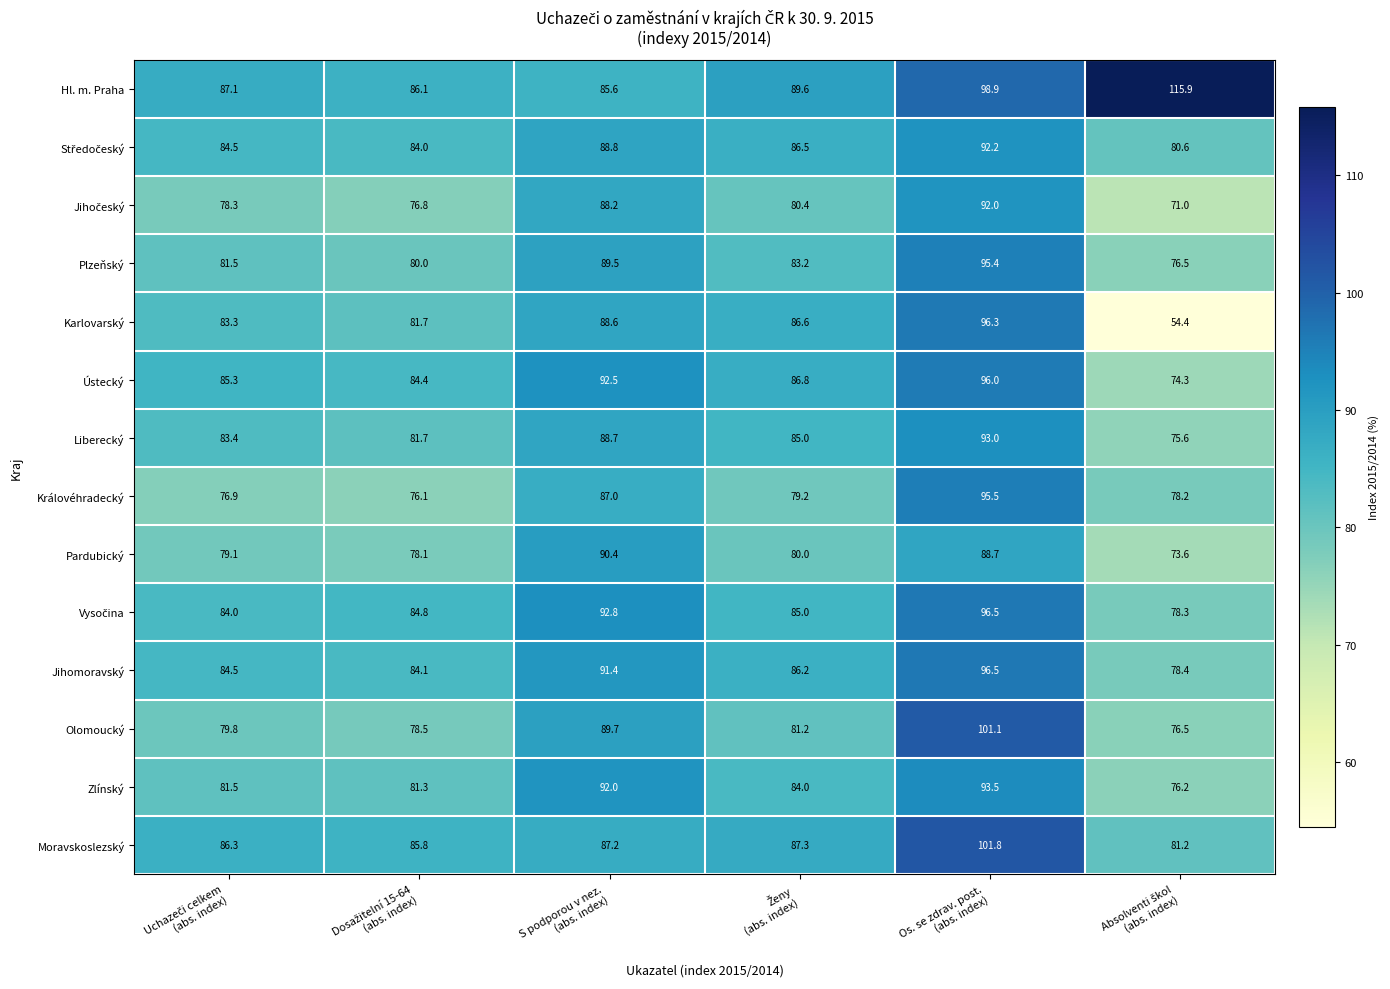

At which category is the sum across all series the highest?

Os. se zdrav. post.
(abs. index)